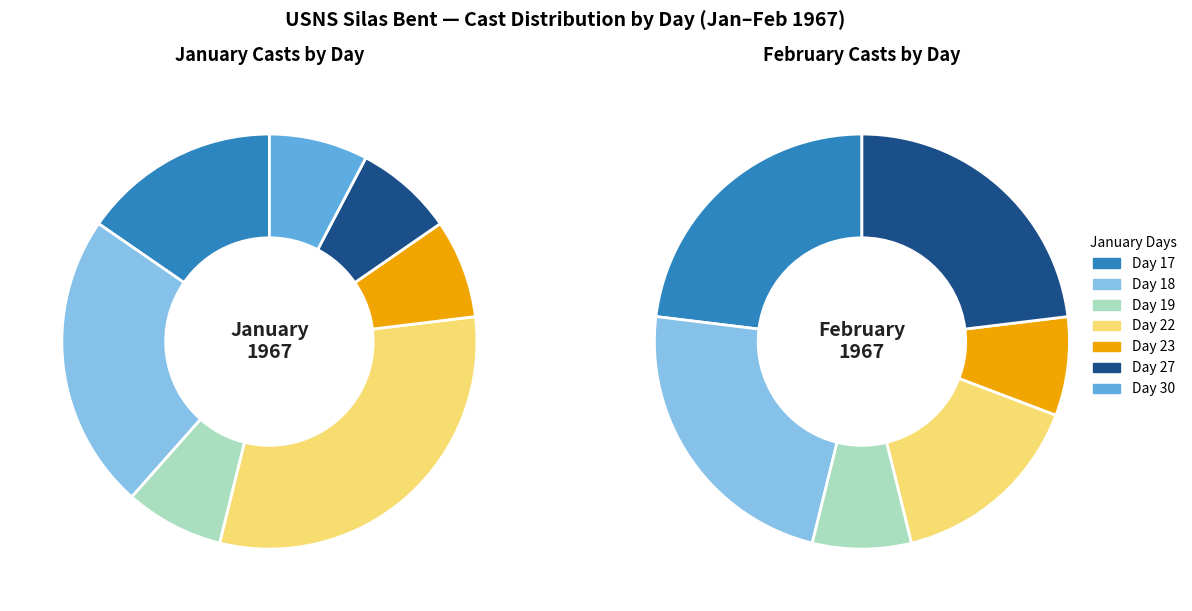

Does 11 represent more than half of the total?

No